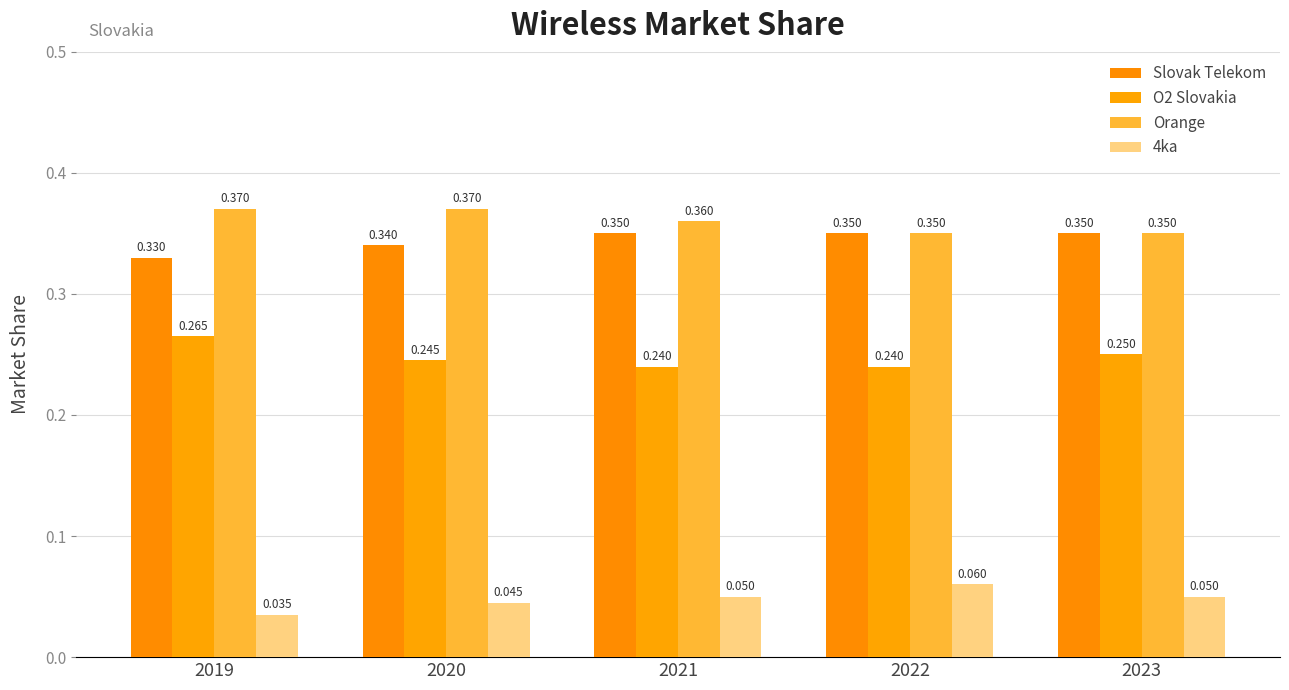

Does the chart contain any negative values?

No